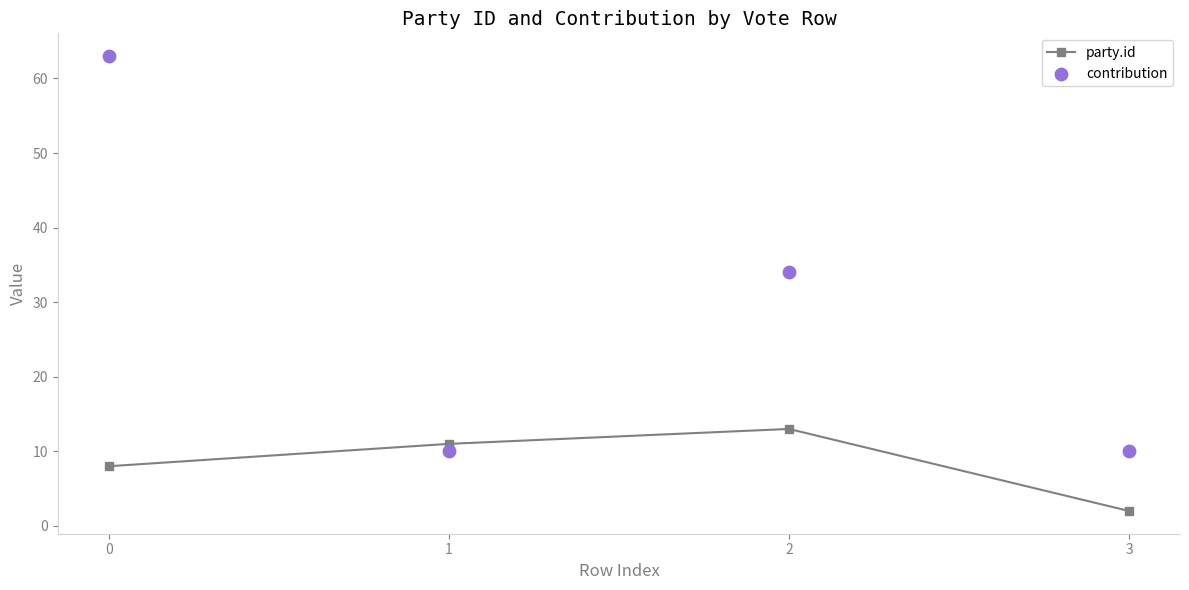

Which series has the largest Y range (max minus min)?

contribution